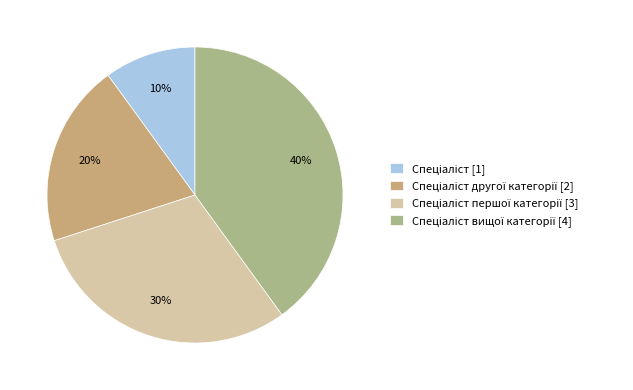

Count the number of slices in the pie.

4